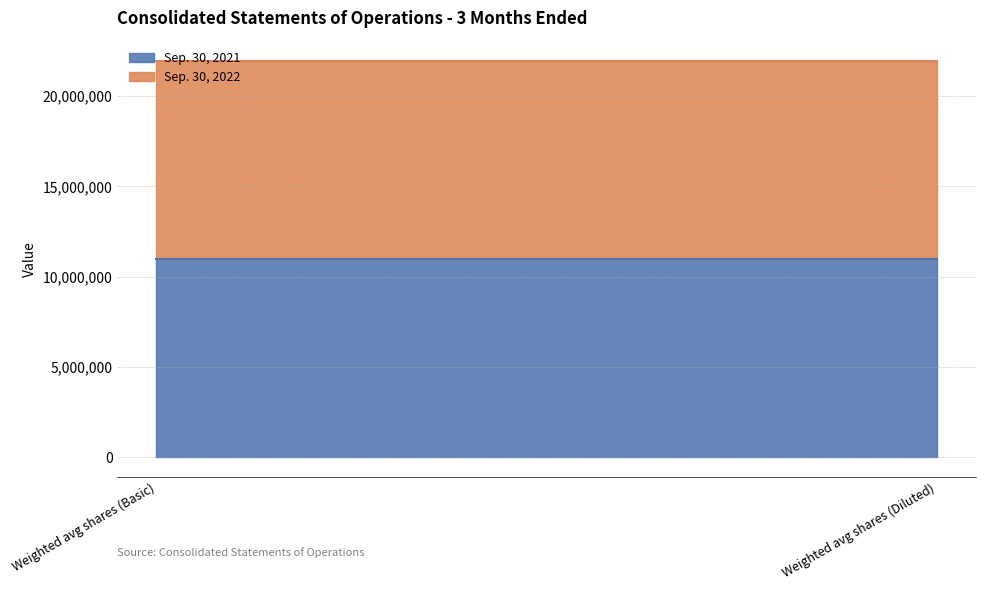

How many positive values does the Sep. 30, 2022 series have?

2